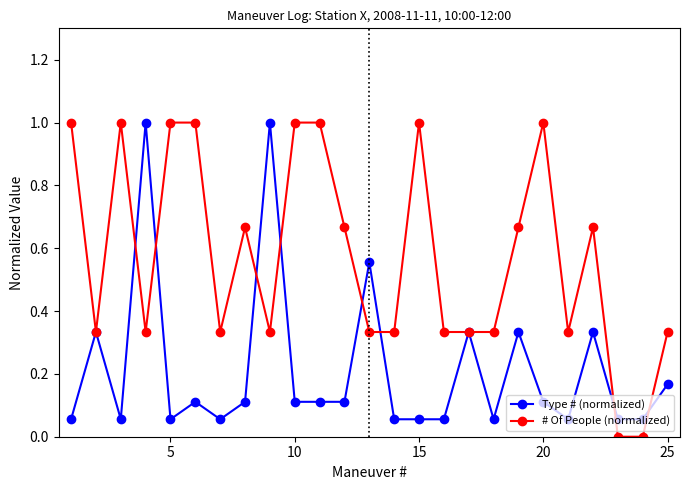

How many lines are shown in the chart?

2